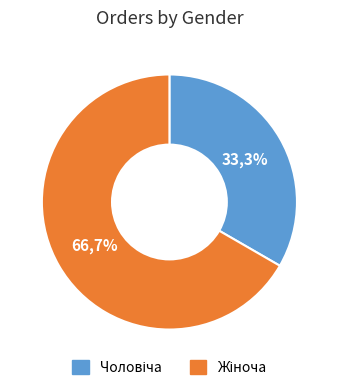

What portion of the pie excludes Чоловіча?

66.7%